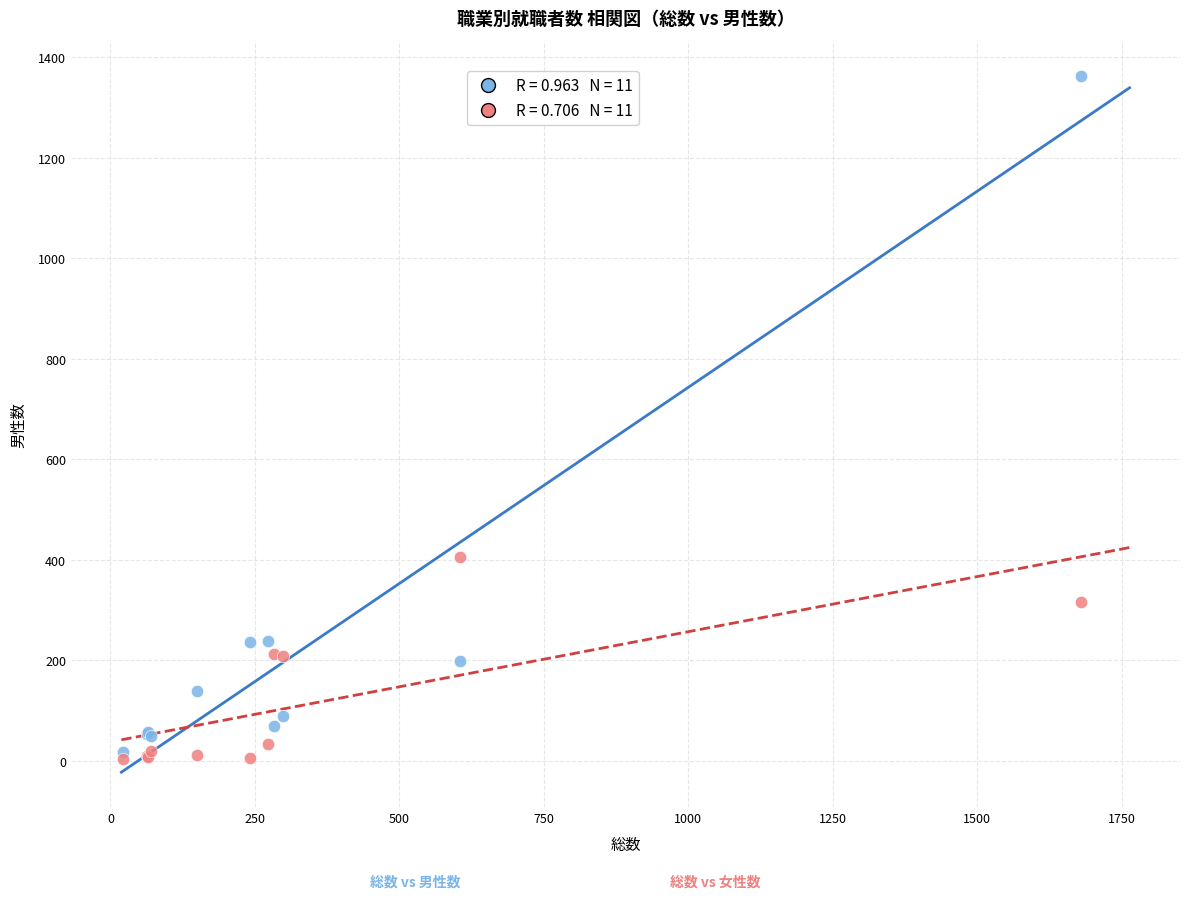

Across all series, what Y value is closest to 684?

406